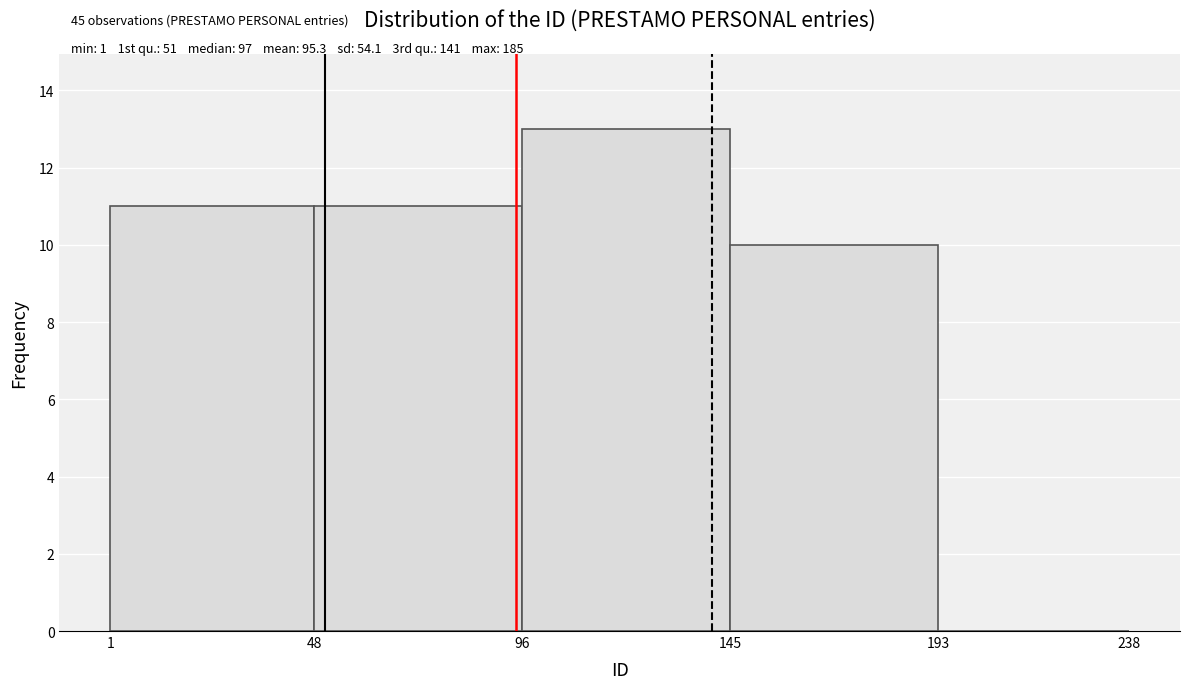

Over which range of the x-axis is the bar tallest?

96 to 145